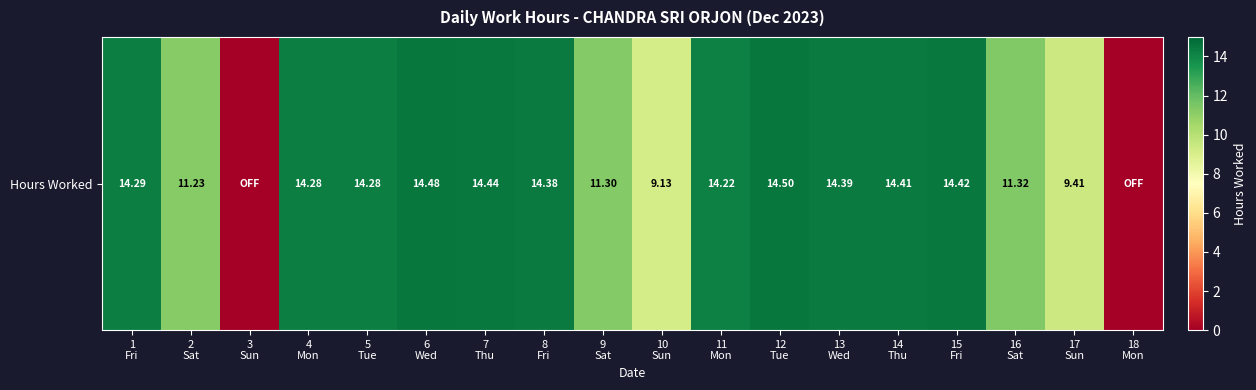

Approximately how many times larger is the value at 14
Thu compared to 2
Sat?

1.3